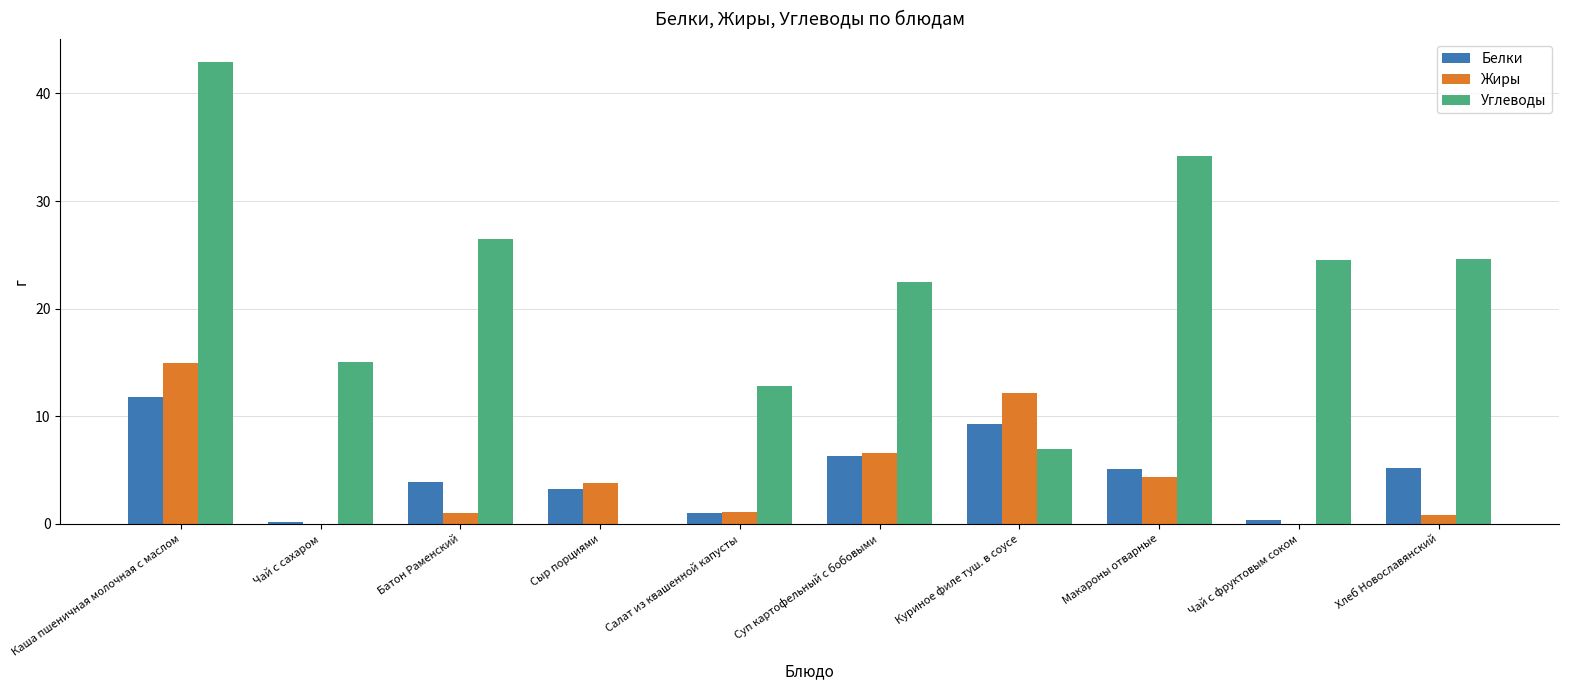

The value of Углеводы at Салат из квашенной капусты is 12.8. True or false?

True